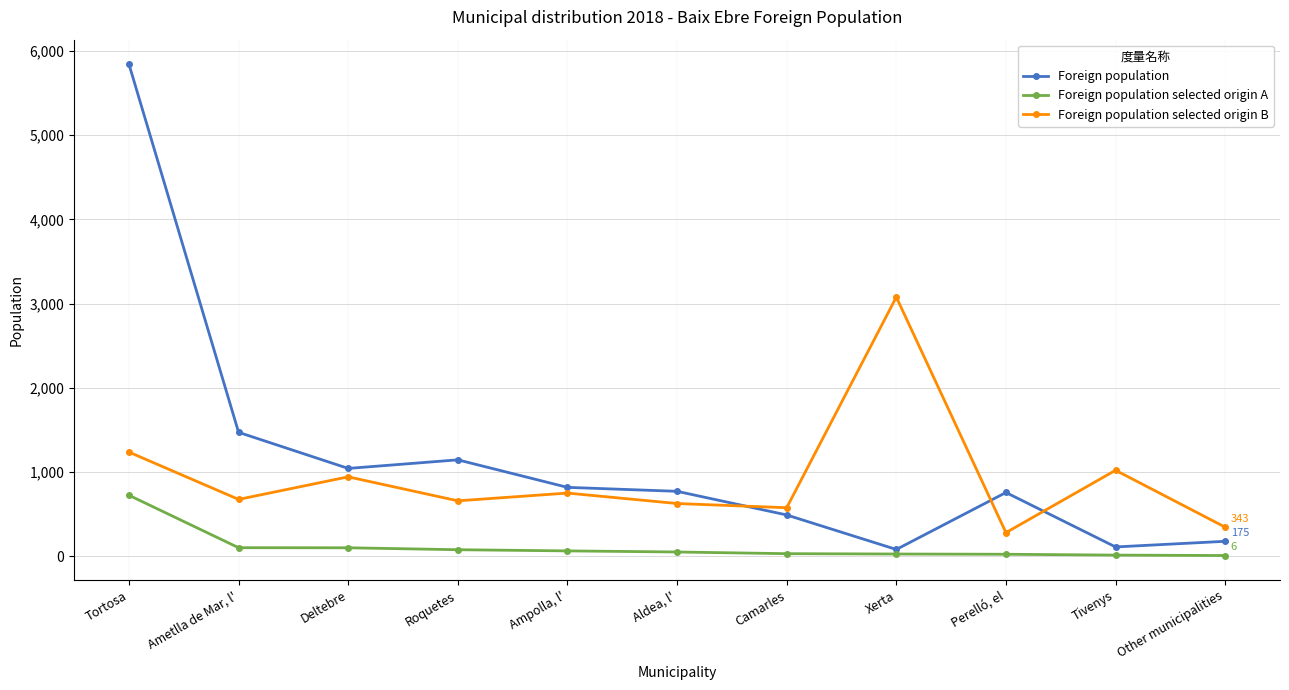

True or false: Foreign population selected origin A and Foreign population selected origin B intersect in this chart.

False